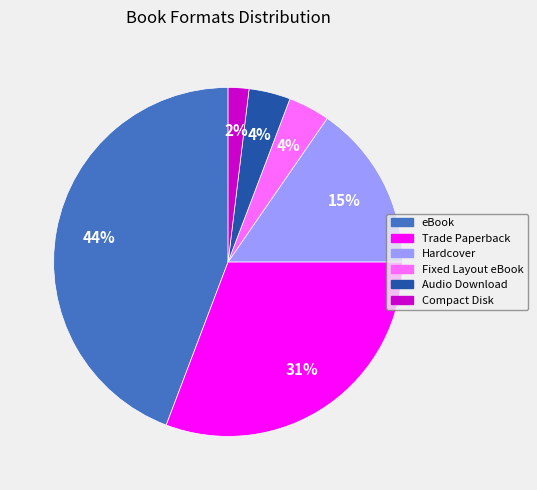

How many segments does this pie chart have?

6